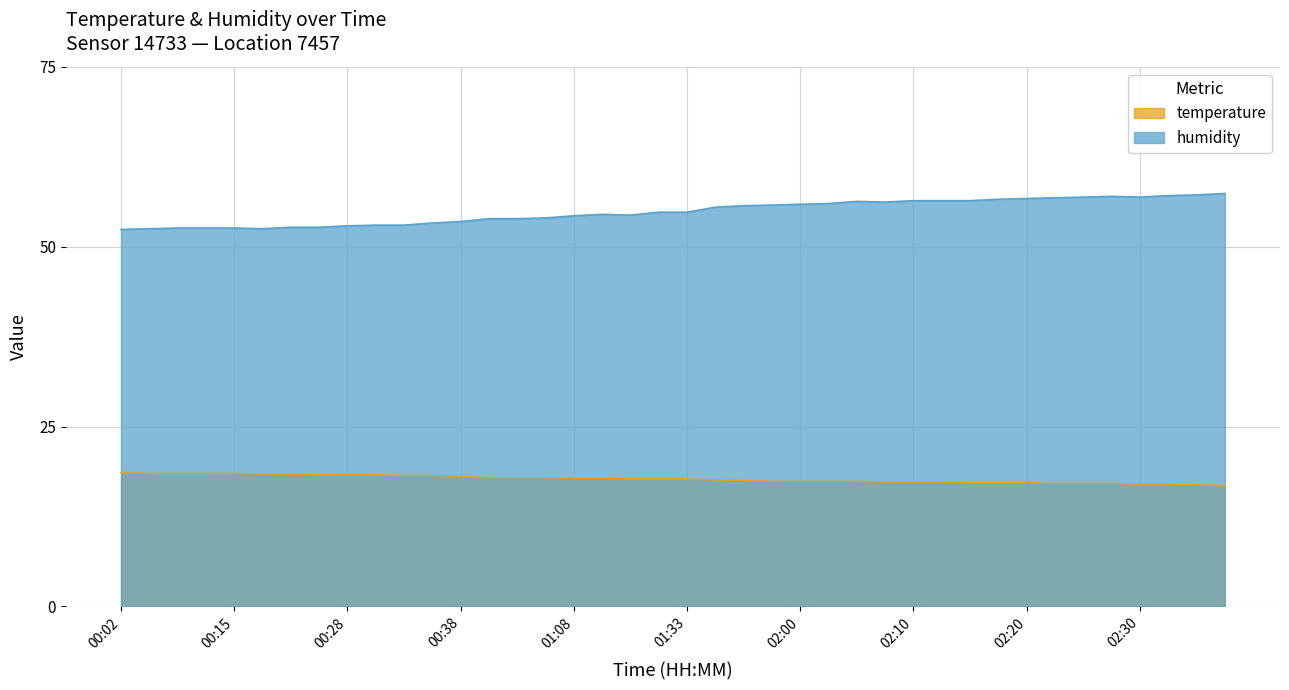

What is the difference between the second highest and minimum values in the humidity series?

4.8